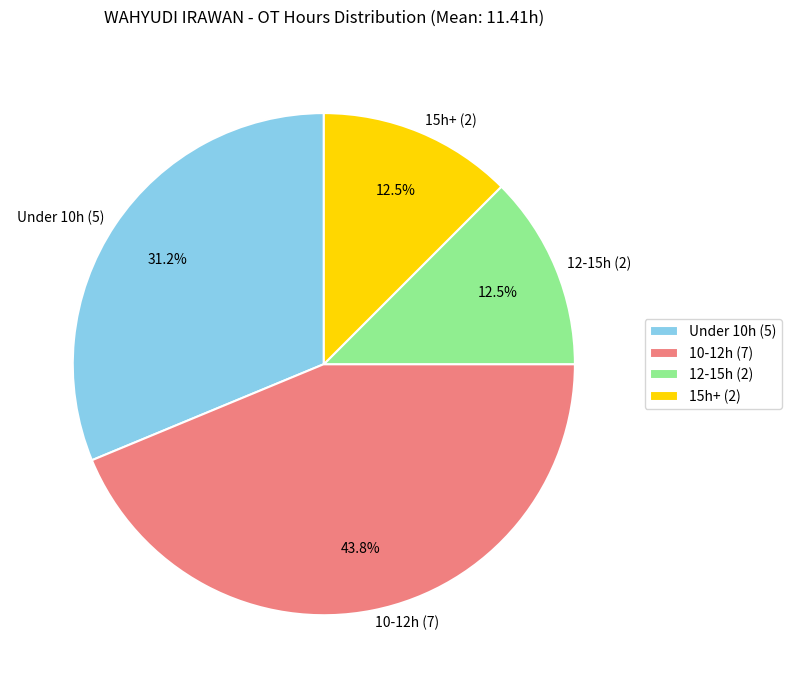

How many slices are in this pie chart?

4